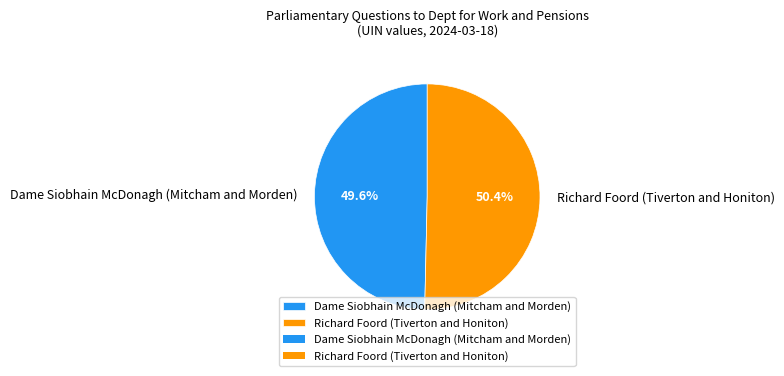

Which category has the biggest portion of the pie?

Richard Foord (Tiverton and Honiton)